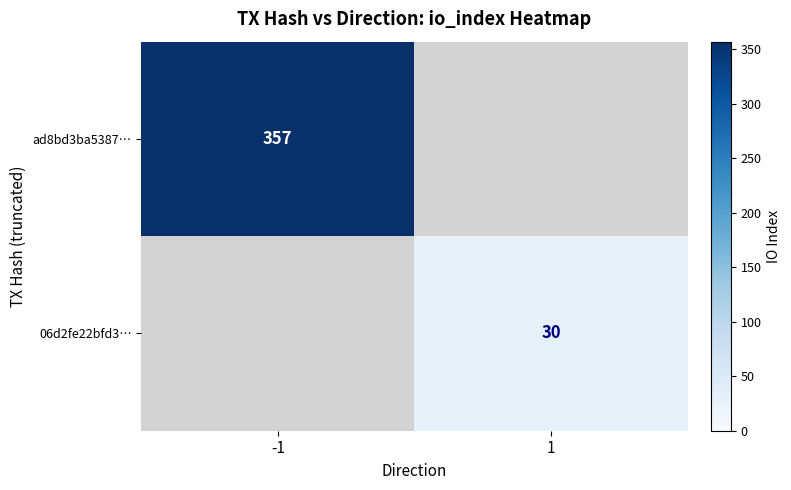

The value of 06d2fe22bfd3… at 1 is 30. True or false?

True